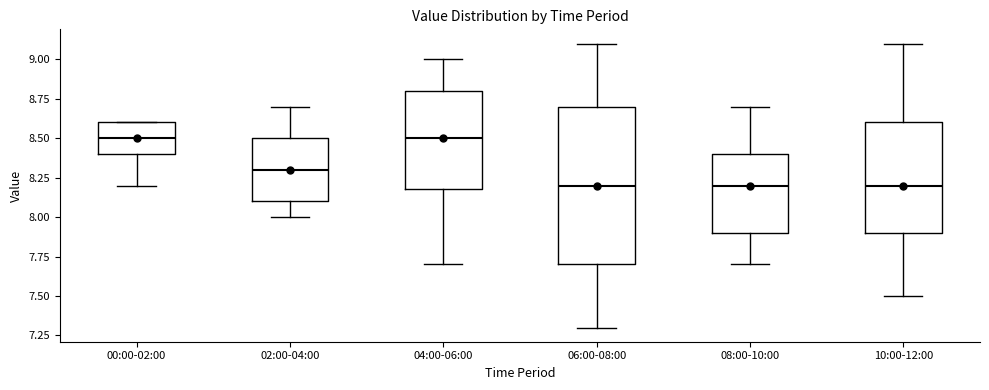

Reading left to right, transcribe this box plot: for each box, give where its median line is, the range the box spans, and where its two whiskers end, as read against the y-axis. The values are not printed on the chart, so give them approximately, as read against the axis.

00:00-02:00: median 8.5, box 8.4 to 8.6, whiskers 8.2 to 8.6
02:00-04:00: median 8.3, box 8.1 to 8.5, whiskers 8.0 to 8.7
04:00-06:00: median 8.5, box 8.2 to 8.8, whiskers 7.7 to 9.0
06:00-08:00: median 8.2, box 7.7 to 8.7, whiskers 7.3 to 9.1
08:00-10:00: median 8.2, box 7.9 to 8.4, whiskers 7.7 to 8.7
10:00-12:00: median 8.2, box 7.9 to 8.6, whiskers 7.5 to 9.1